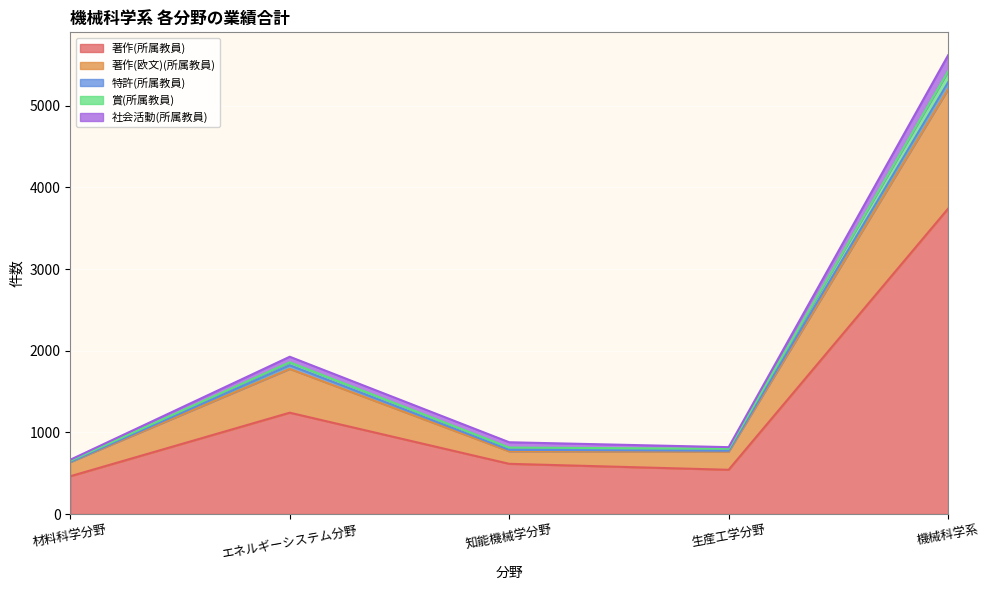

The value of 著作(所属教員) at 材料科学分野 is 129. True or false?

False